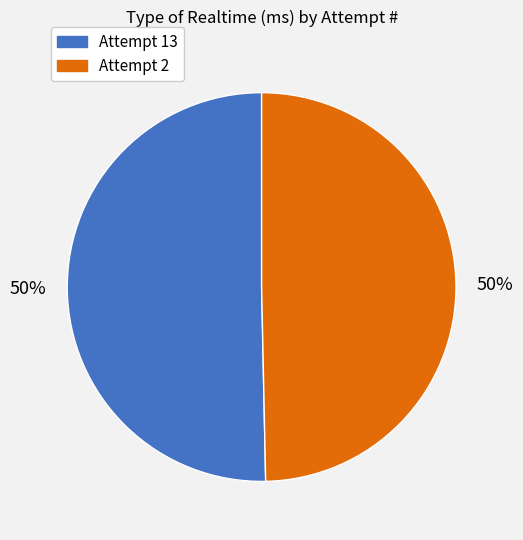

To the nearest percent, what portion does Attempt 13 represent?

50%